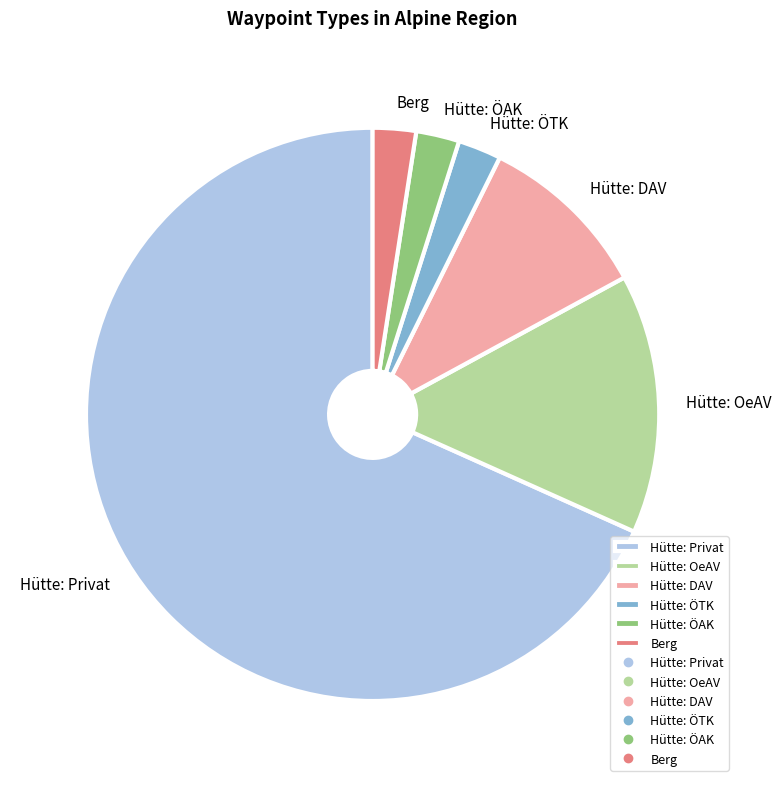

Do Hütte: Privat and Hütte: ÖTK together represent more than half of the pie?

Yes